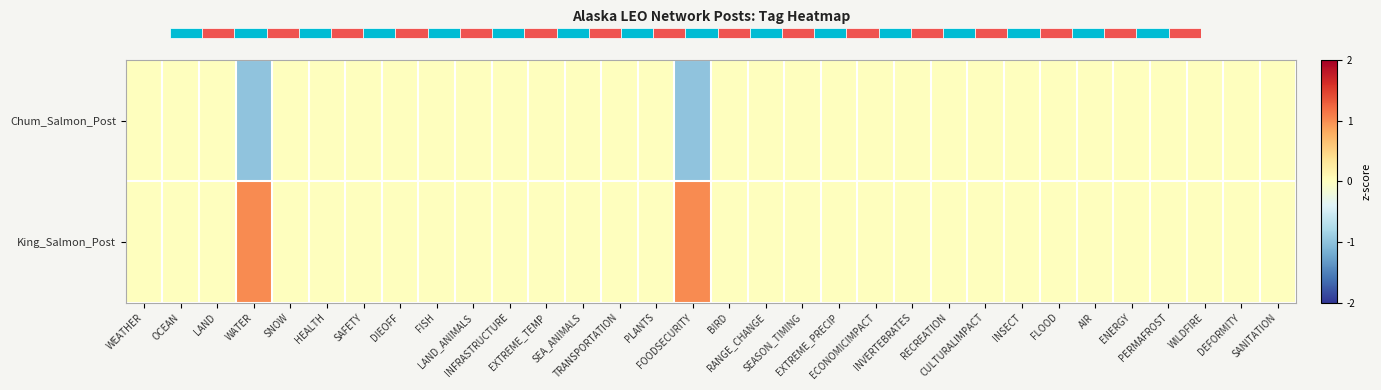

Reading right to left, what are all the values shown in this chart?

Chum_Salmon_Post: SANITATION=0	DEFORMITY=0	WILDFIRE=0	PERMAFROST=0	ENERGY=0	AIR=0	FLOOD=0	INSECT=0	CULTURALIMPACT=0	RECREATION=0	INVERTEBRATES=0	ECONOMICIMPACT=0	EXTREME_PRECIP=0	SEASON_TIMING=0	RANGE_CHANGE=0	BIRD=0	FOODSECURITY=-1	PLANTS=0	TRANSPORTATION=0	SEA_ANIMALS=0	EXTREME_TEMP=0	INFRASTRUCTURE=0	LAND_ANIMALS=0	FISH=0	DIEOFF=0	SAFETY=0	HEALTH=0	SNOW=0	WATER=-1	LAND=0	OCEAN=0	WEATHER=0
King_Salmon_Post: SANITATION=0	DEFORMITY=0	WILDFIRE=0	PERMAFROST=0	ENERGY=0	AIR=0	FLOOD=0	INSECT=0	CULTURALIMPACT=0	RECREATION=0	INVERTEBRATES=0	ECONOMICIMPACT=0	EXTREME_PRECIP=0	SEASON_TIMING=0	RANGE_CHANGE=0	BIRD=0	FOODSECURITY=1	PLANTS=0	TRANSPORTATION=0	SEA_ANIMALS=0	EXTREME_TEMP=0	INFRASTRUCTURE=0	LAND_ANIMALS=0	FISH=0	DIEOFF=0	SAFETY=0	HEALTH=0	SNOW=0	WATER=1	LAND=0	OCEAN=0	WEATHER=0